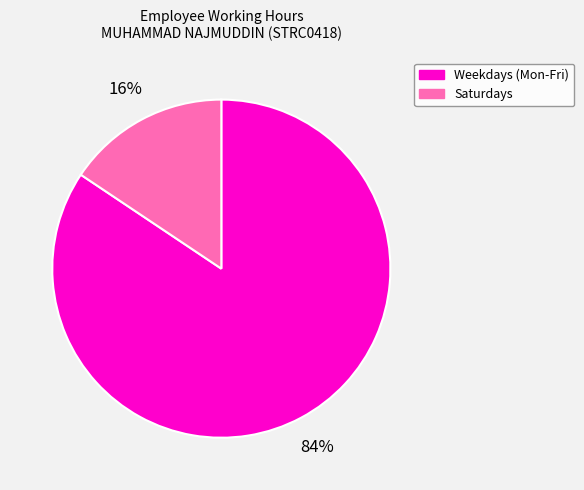

To the nearest percent, what is the average slice percentage?

50%